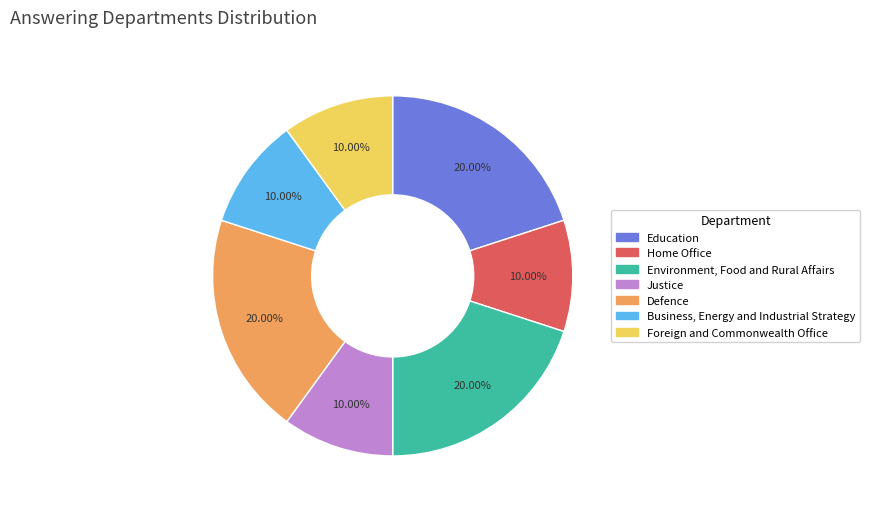

Is there a majority slice in this chart?

No